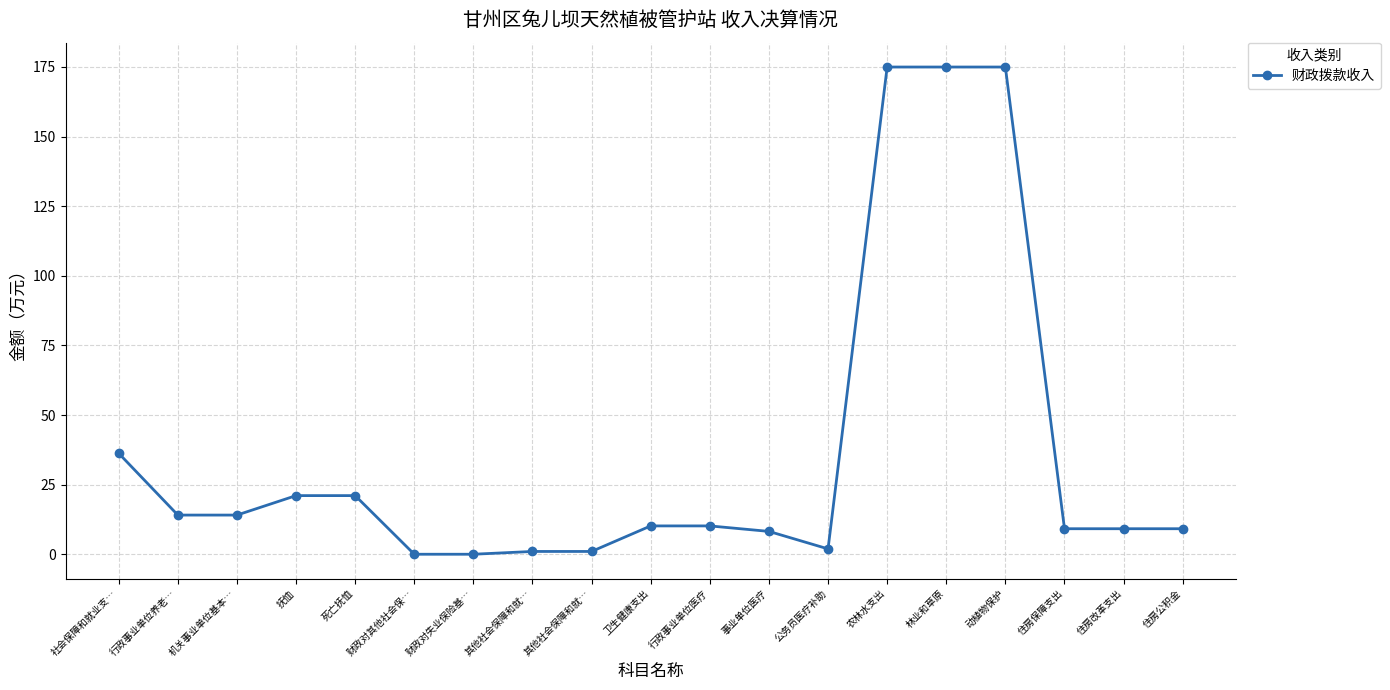

How many lines are shown in the chart?

1